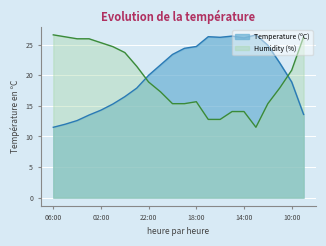

Which series changed the most between 23:00 and 13:00?

Humidity (%)